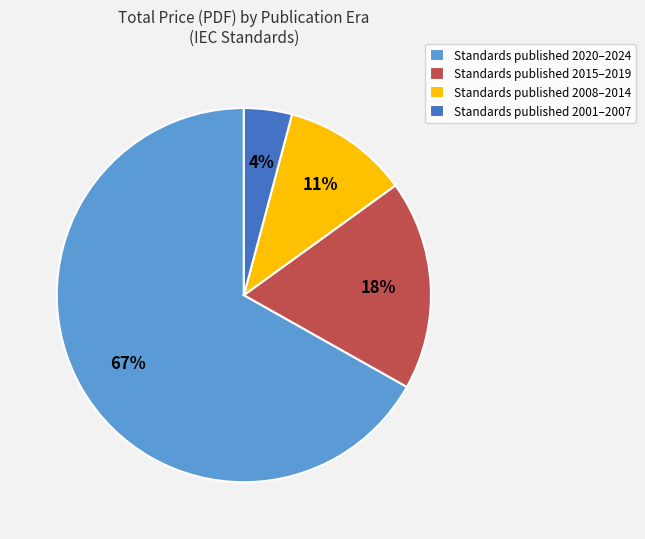

Count the number of slices in the pie.

4